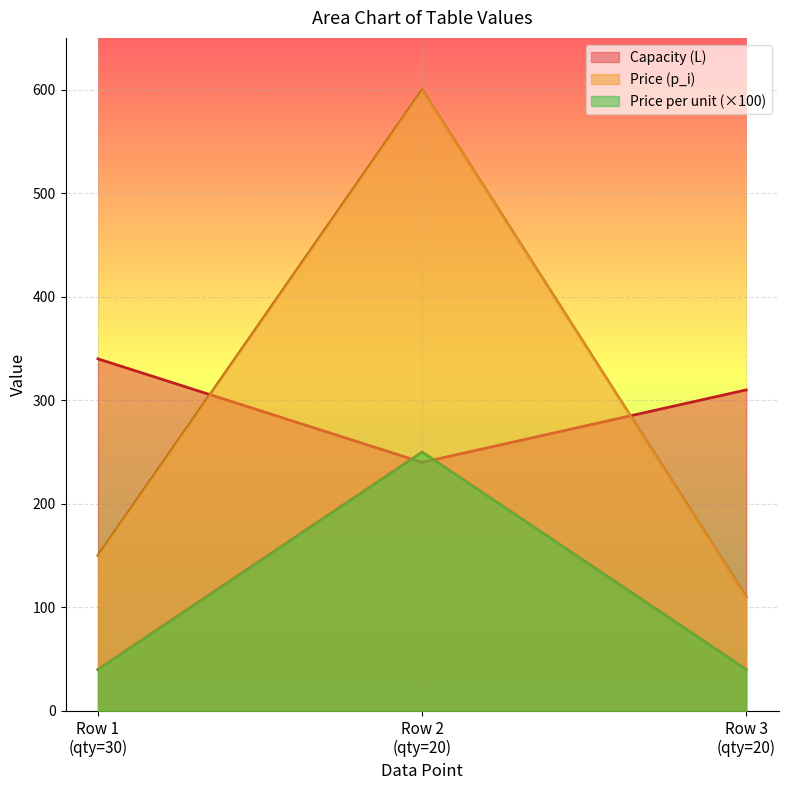

Reading right to left, extract all data points from this chart.

Capacity (L): 310	240	340
Price (p_i): 110	600	150
Price per unit (×100): 40	250	40